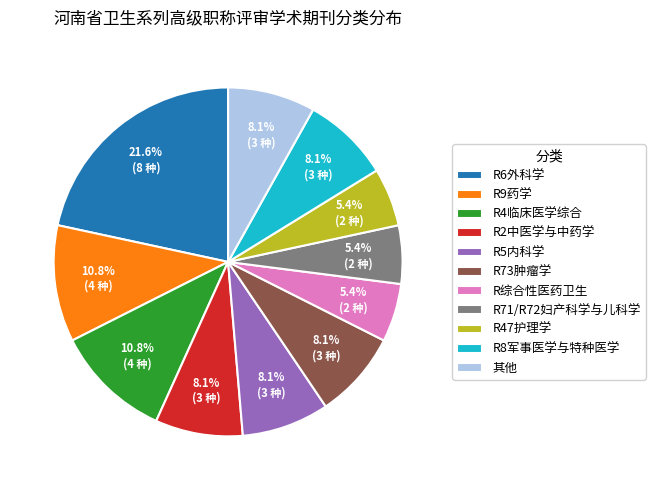

How many segments does this pie chart have?

11